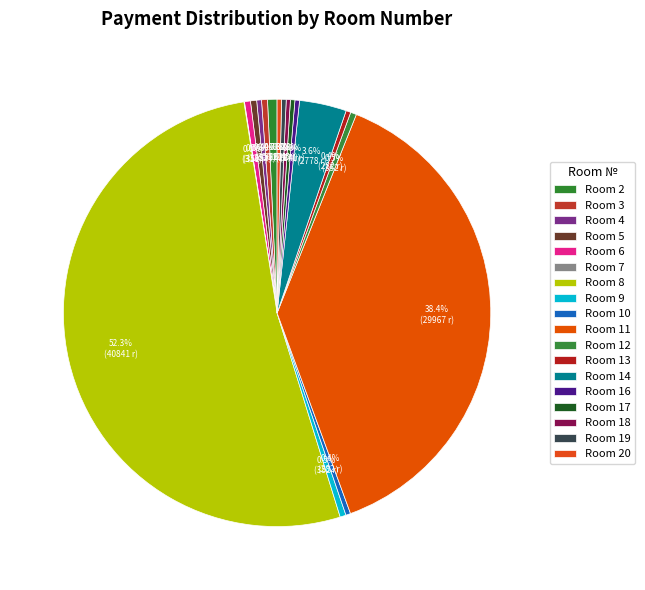

Which category has the biggest portion of the pie?

8